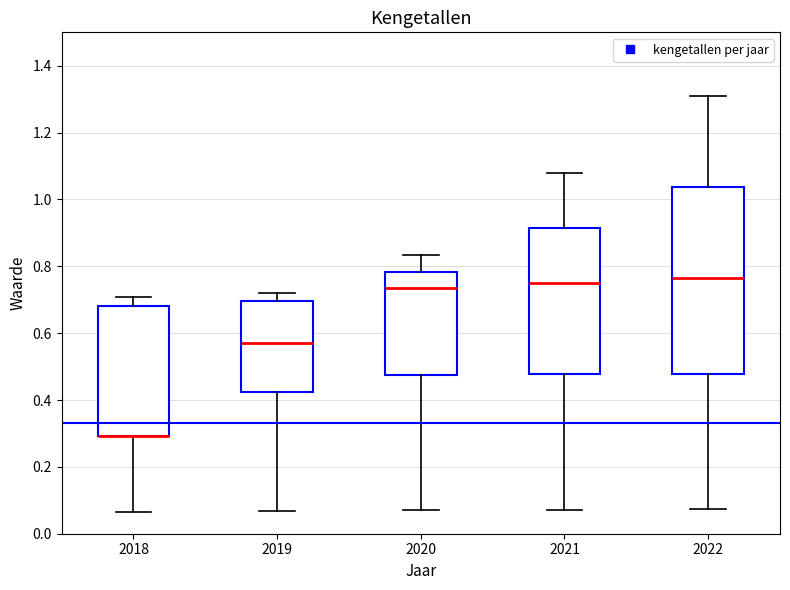

Reading left to right, read every box against the y-axis: the position of its median line, the range the box covers, and the ends of its whiskers. The values are not printed on the chart, so give them approximately, as read against the axis.

2018: median 0.30 (drawn on the box's lower edge), box 0.30 to 0.68, whiskers 0.06 to 0.70
2019: median 0.58, box 0.42 to 0.70, whiskers 0.06 to 0.72
2020: median 0.74, box 0.48 to 0.78, whiskers 0.06 to 0.84
2021: median 0.76, box 0.48 to 0.92, whiskers 0.08 to 1.08
2022: median 0.76, box 0.48 to 1.04, whiskers 0.08 to 1.30